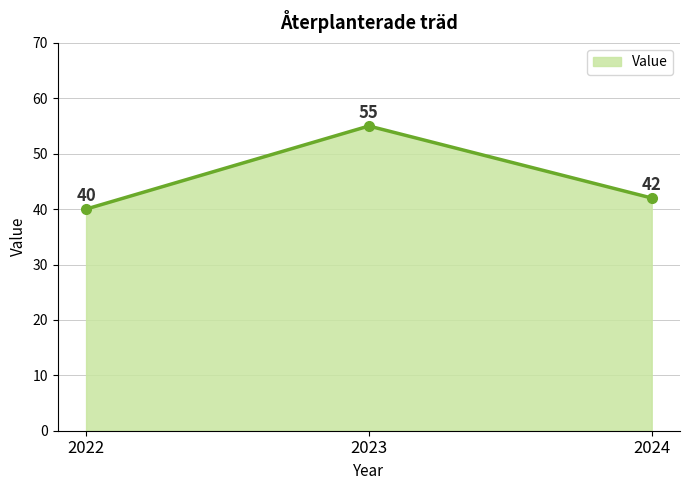

Rank the categories by value from highest to lowest.

2023, 2024, 2022